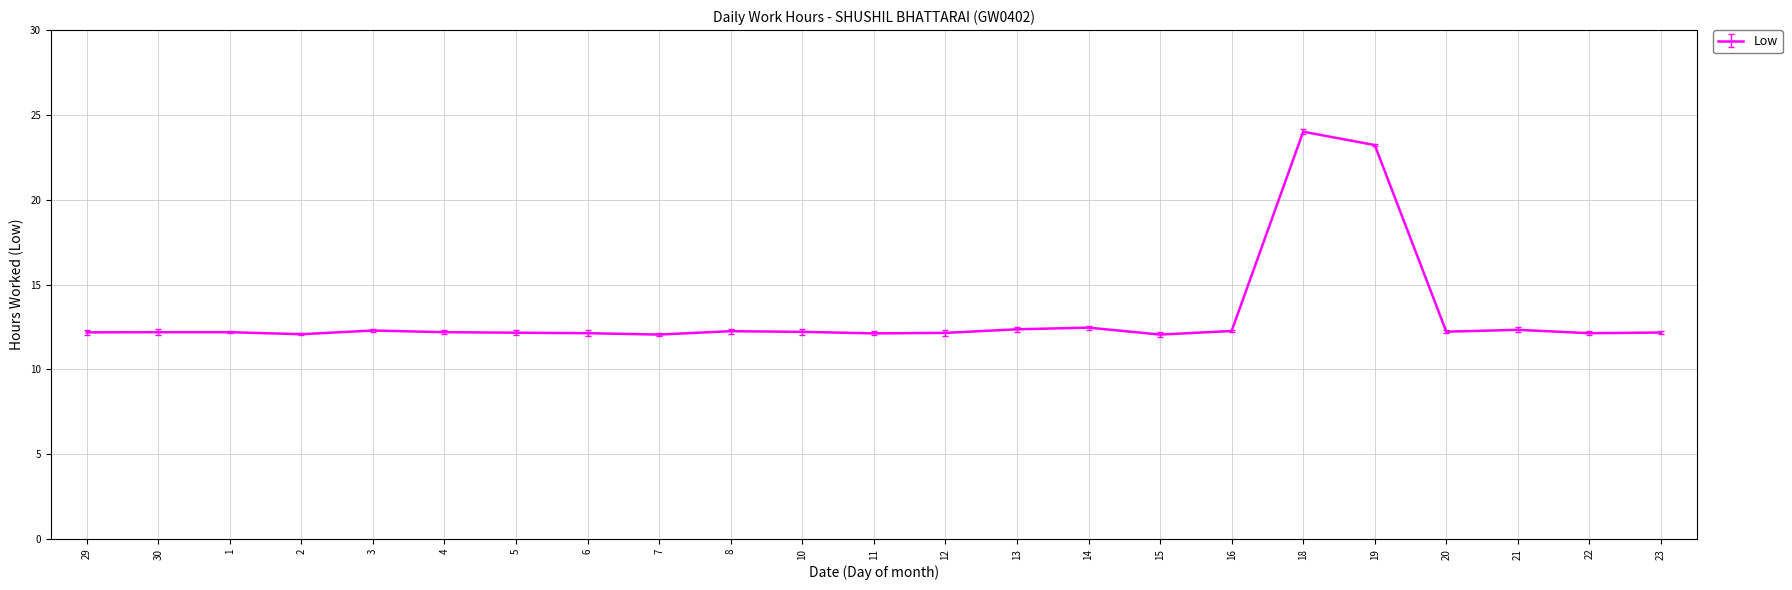

How many data points does each series have?

23